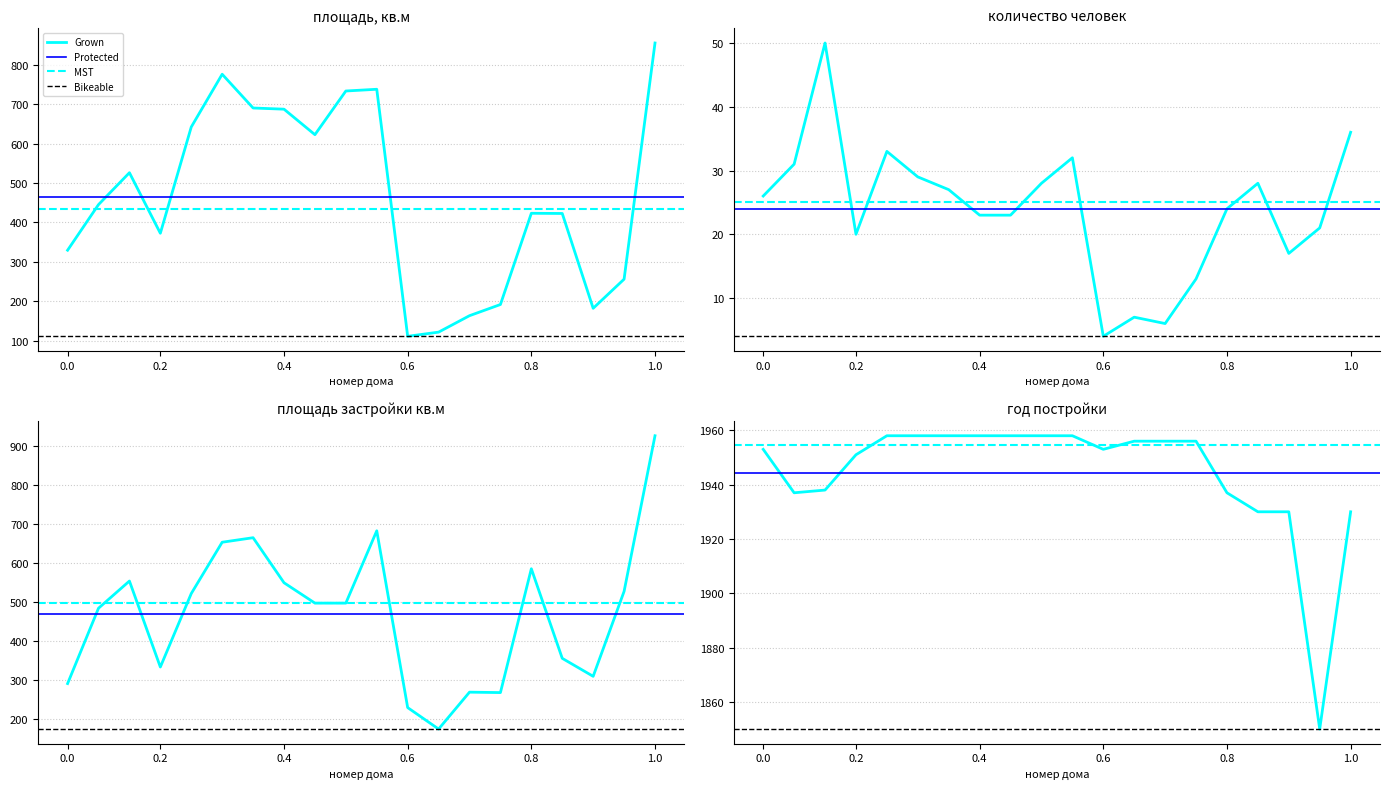

What is the highest value of the год постройки series?

1958.0